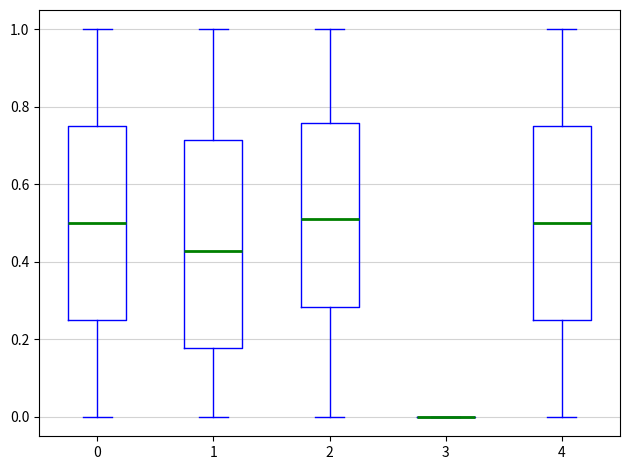

Reading left to right, transcribe this box plot: for each box, give where its median line is, the range the box spans, and where its two whiskers end, as read against the y-axis. The values are not printed on the chart, so give them approximately, as read against the axis.

0: median 0.50, box 0.26 to 0.76, whiskers 0.00 to 1.00
1: median 0.42, box 0.18 to 0.72, whiskers 0.00 to 1.00
2: median 0.52, box 0.28 to 0.76, whiskers 0.00 to 1.00
3: box collapsed to a line at 0.00, whiskers 0.00 to 0.00
4: median 0.50, box 0.26 to 0.76, whiskers 0.00 to 1.00